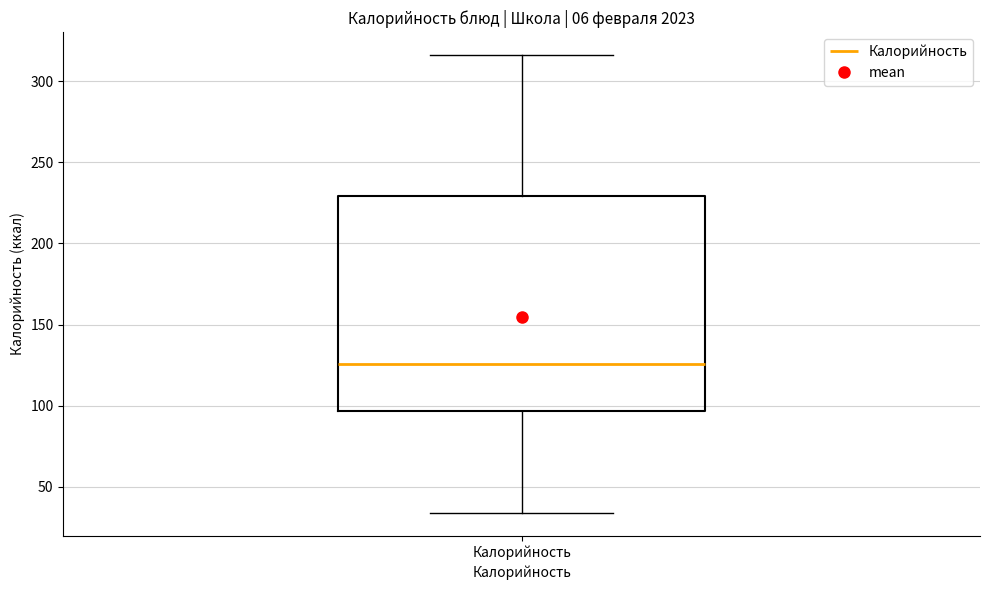

Where does the upper whisker of the box for Калорийность end on the y-axis? The values are not printed on the chart, so give them approximately, as read against the axis.

315